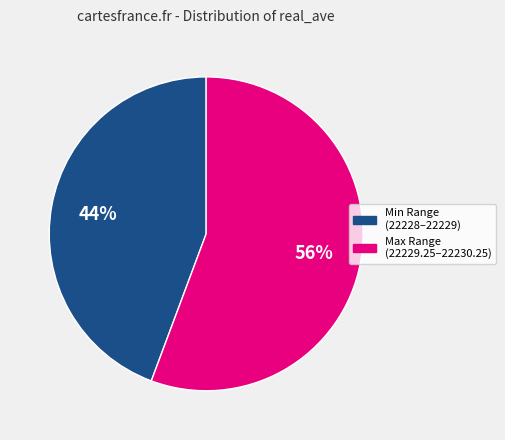

Is there any slice that represents more than half of the pie?

Yes